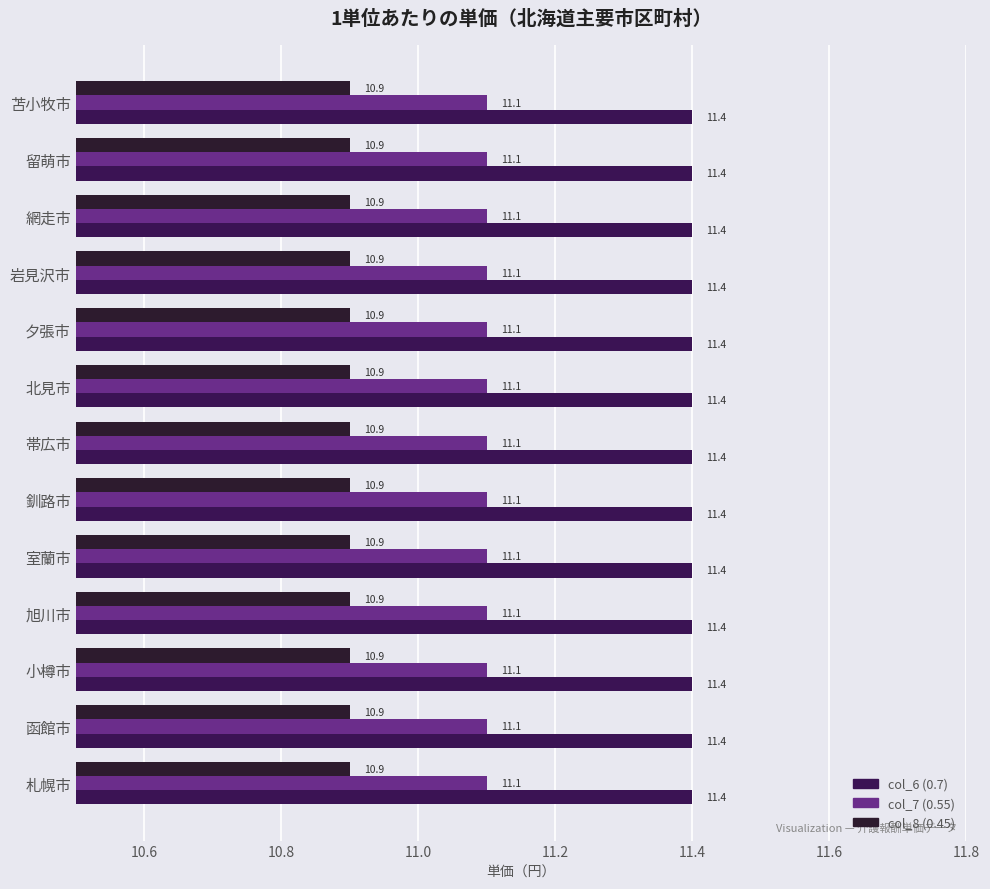

Which series has the largest total across all categories?

col_6 (0.7)